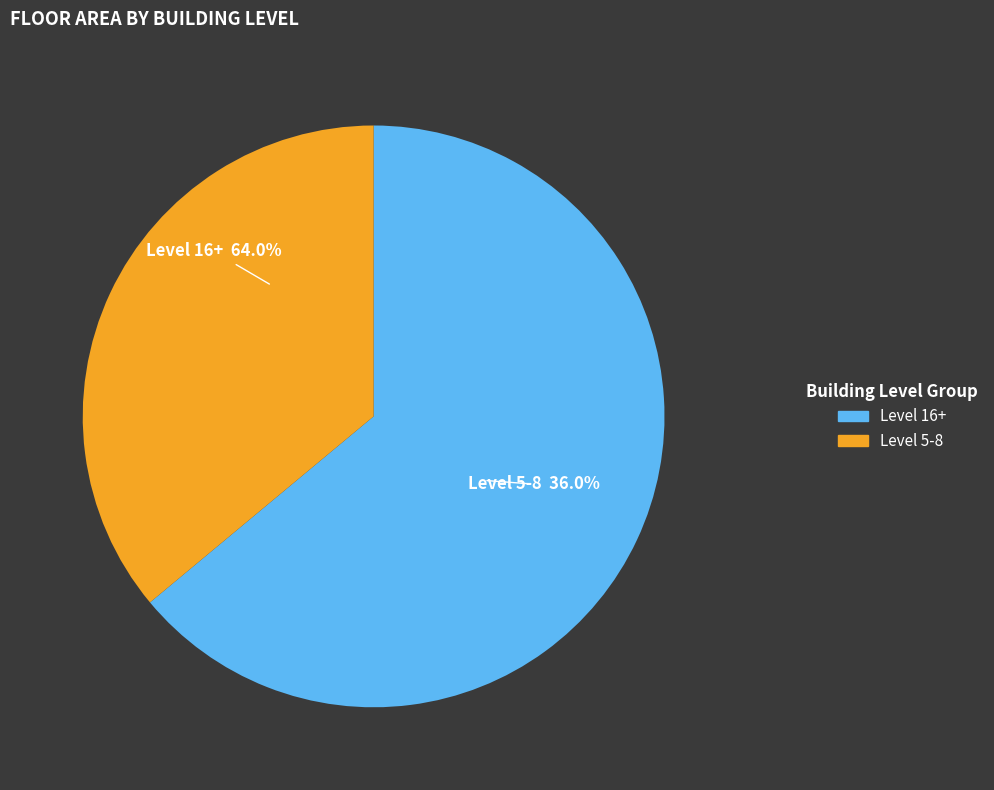

Is there a majority slice in this chart?

Yes